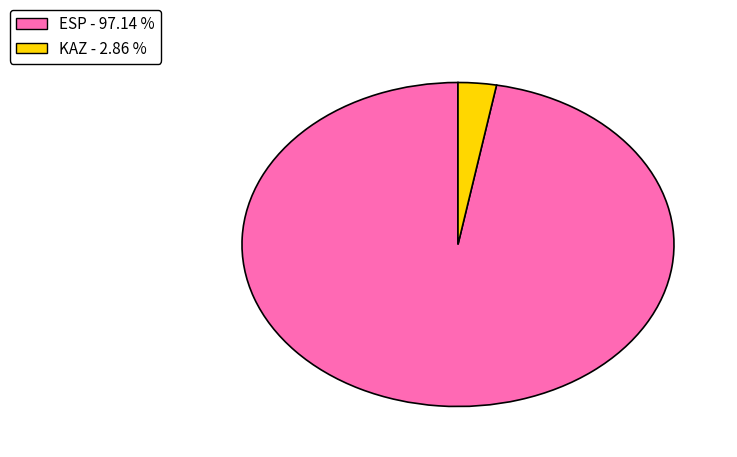

Which category has the biggest portion of the pie?

ESP